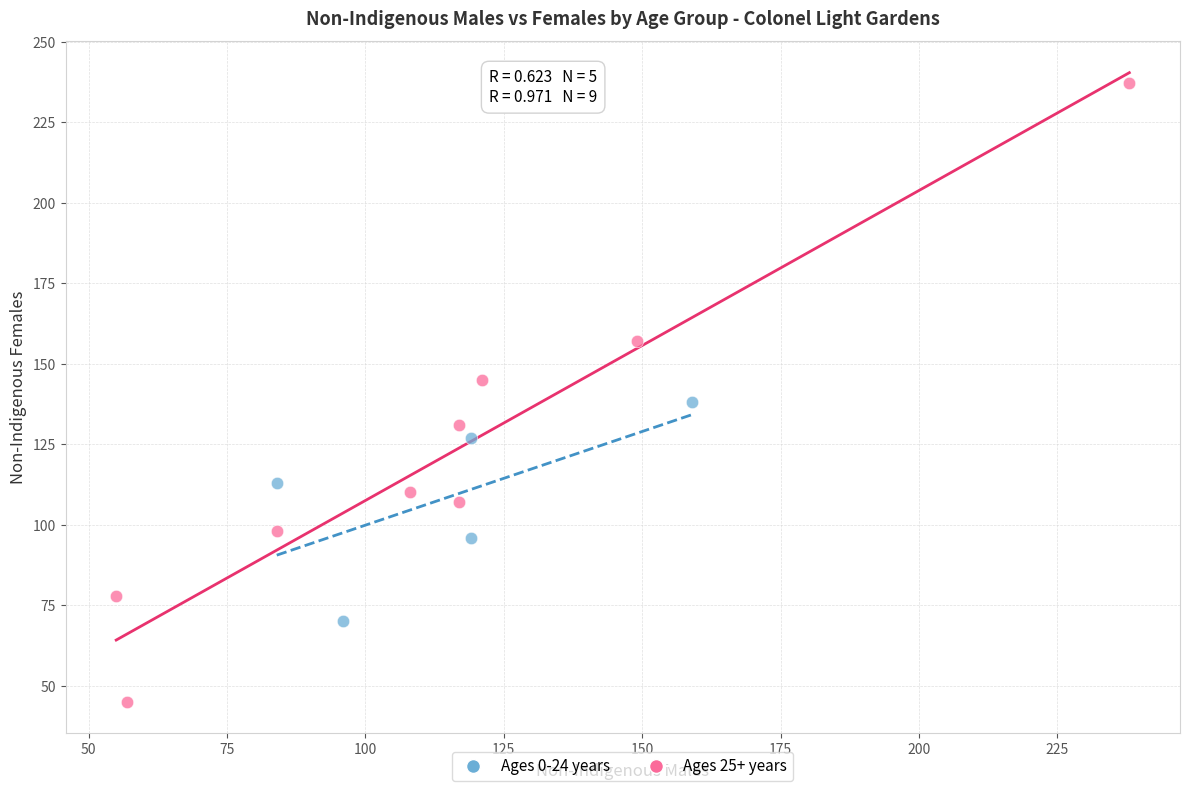

Which series contains the highest Y value?

Ages 25+ years